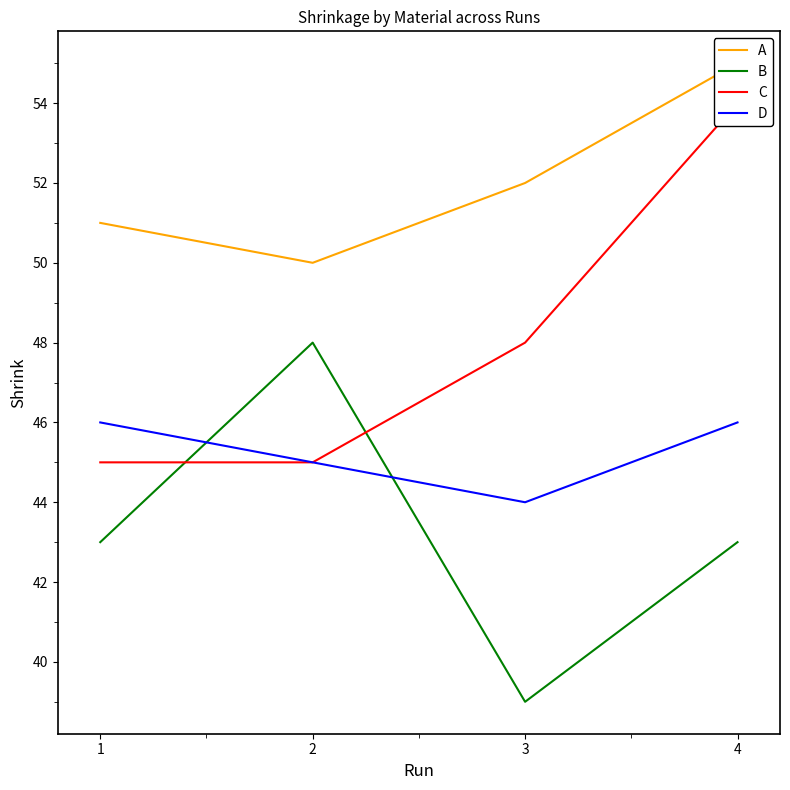

Which has a higher value, 1 or 4?

4